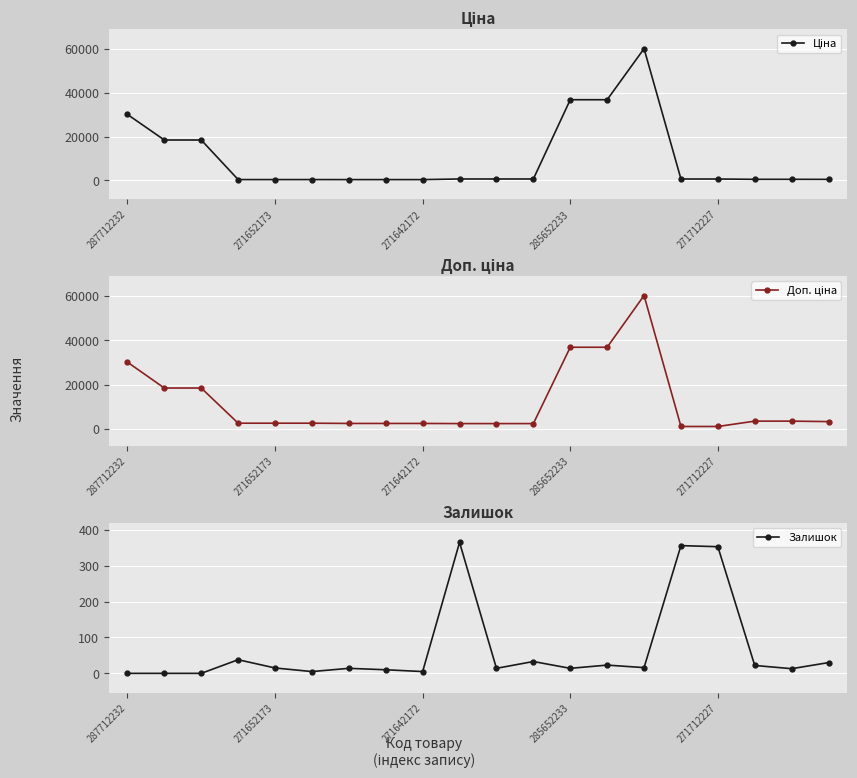

The Залишок series shows 14 at 285652233. True or false?

True